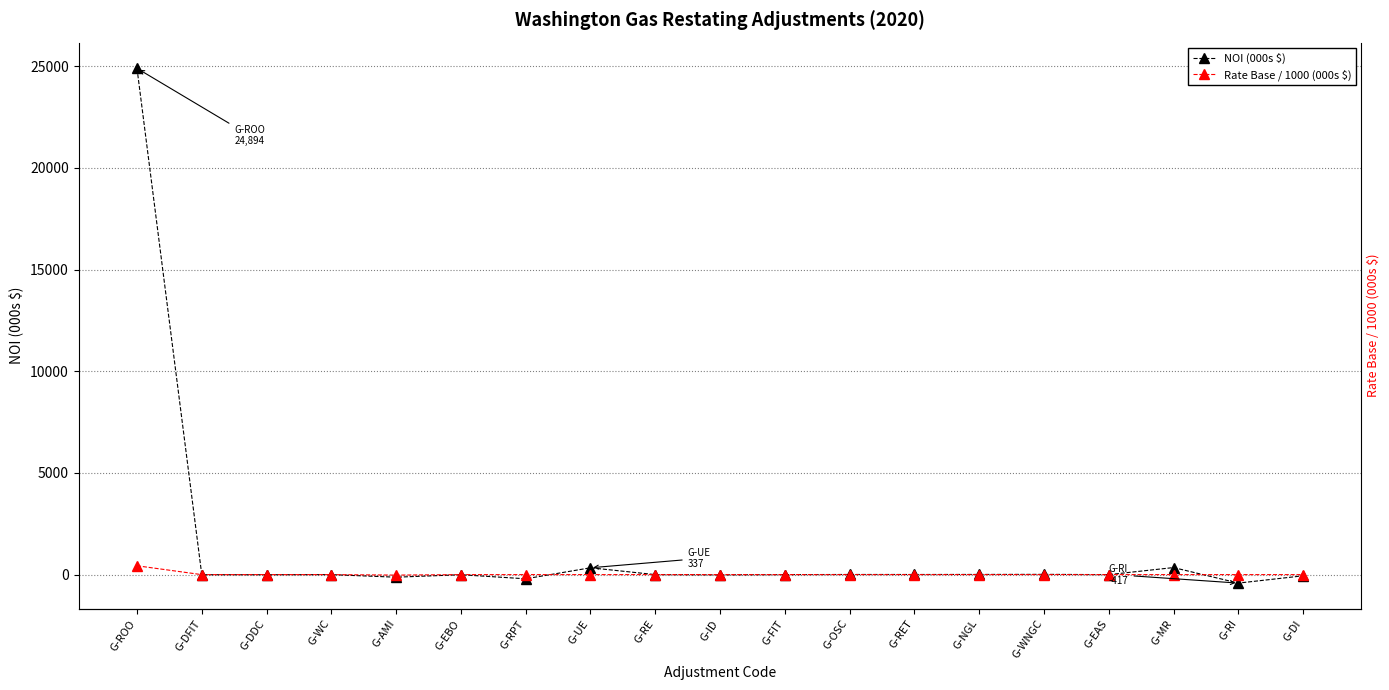

In NOI (000s $), how many points are lower than both neighbors (excluding endpoints)?

7